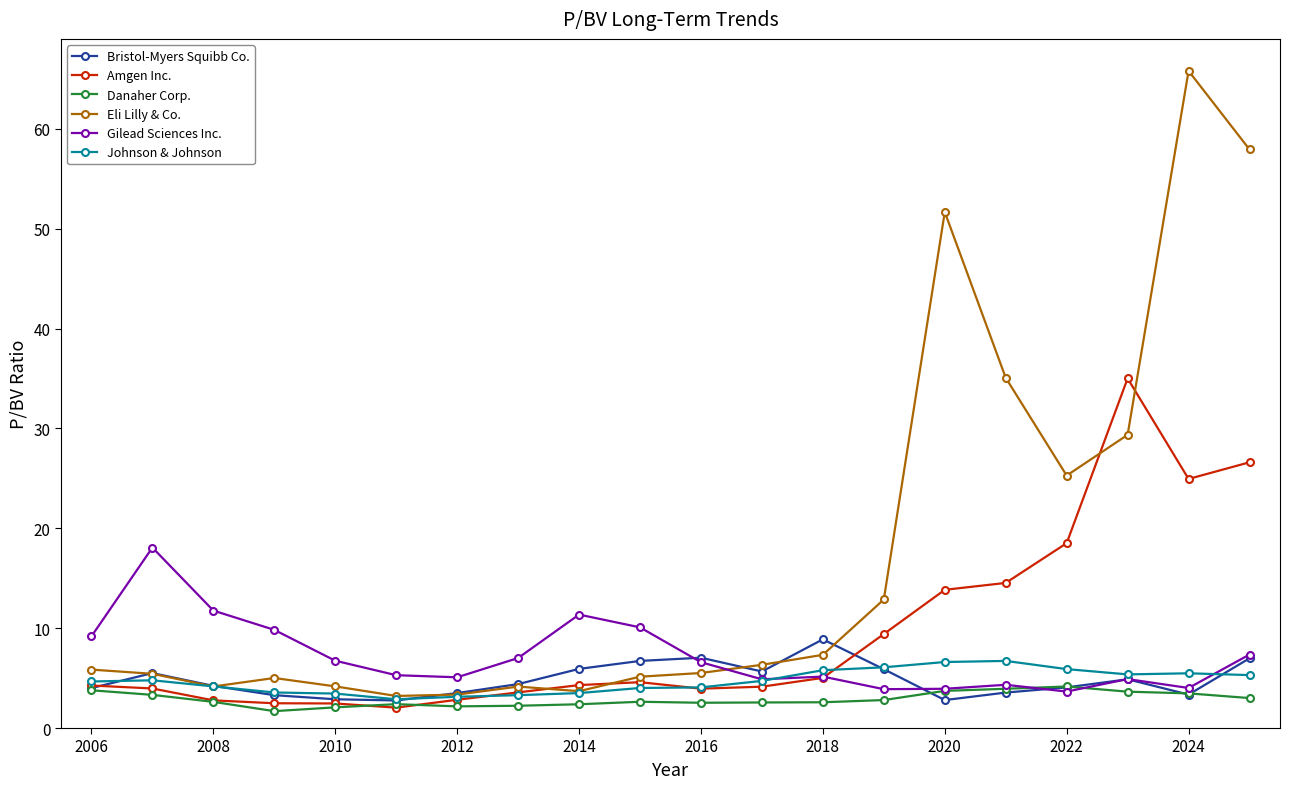

What is the value of the Johnson & Johnson point at the 12th from the left?

4.7